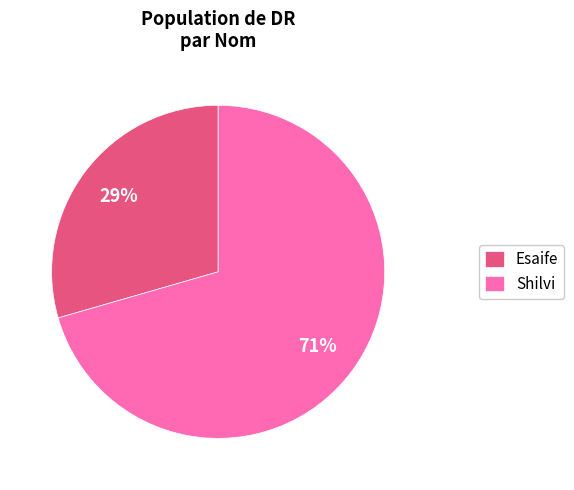

What is the largest slice in the pie chart?

Shilvi